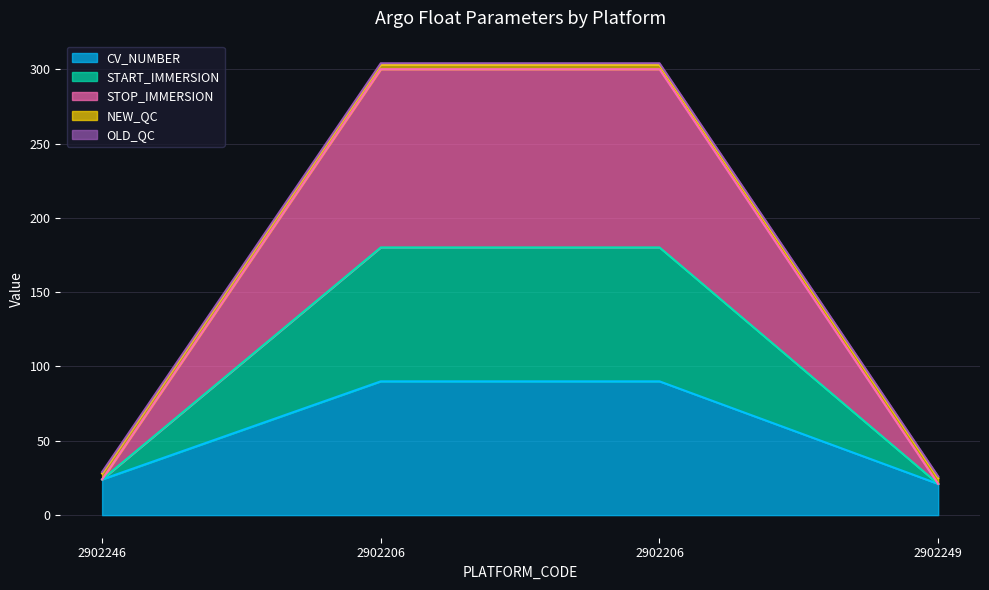

What is the minimum value shown in the chart?

21